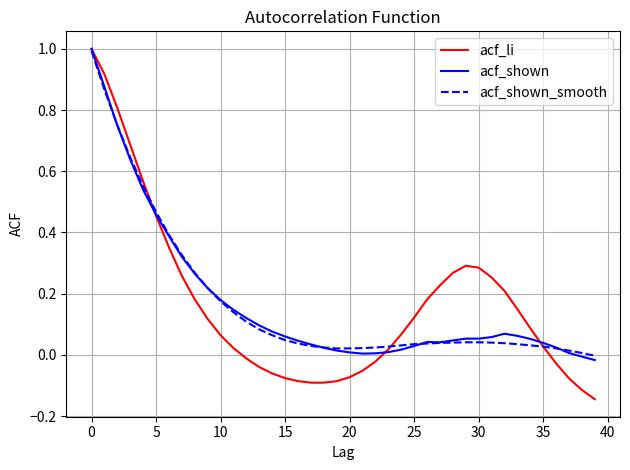

What is the label of the 26th point from the right?

14